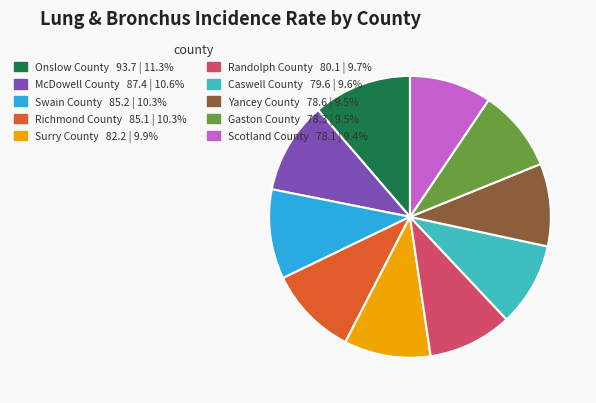

Approximately how many times larger is the value at Richmond County compared to Onslow County?

0.9